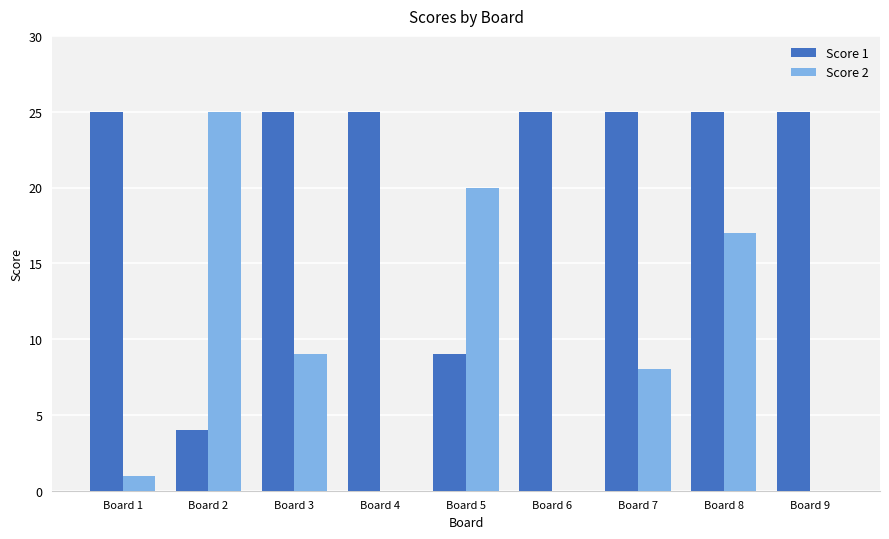

Is the value of Score 1 at Board 4 greater than the value of Score 2 at Board 1?

Yes